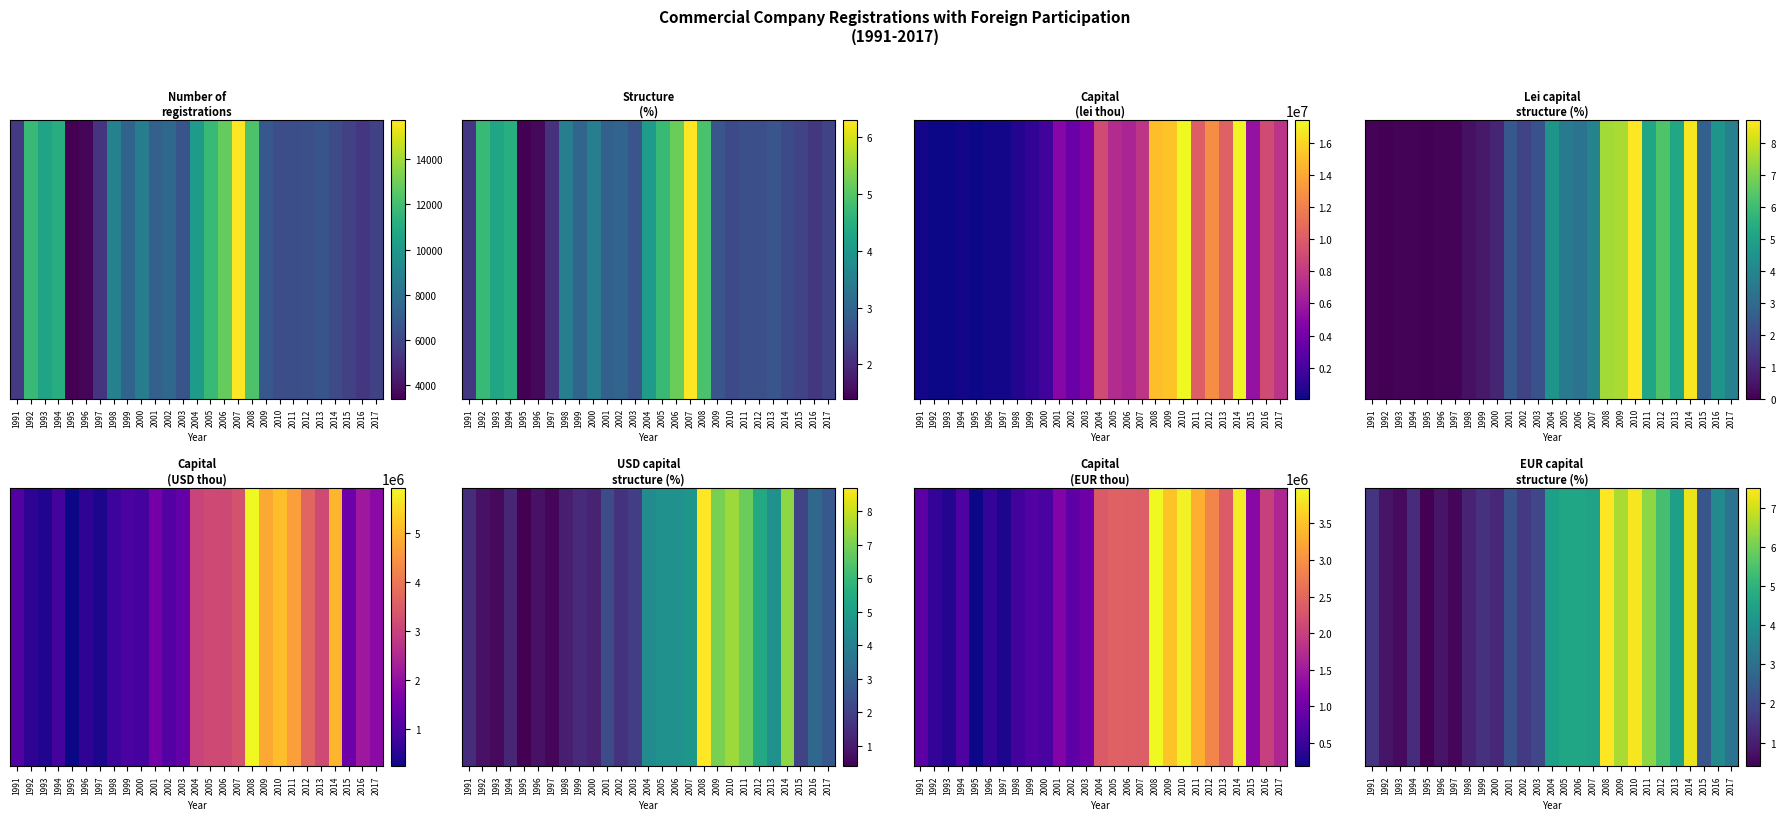

Reading left to right, extract all data points from this chart.

1991=1.5	1992=0.8	1993=0.6	1994=1.3	1995=0.4	1996=0.8	1997=0.5	1998=1.1	1999=1.4	2000=1.2	2001=2.2	2002=1.6	2003=1.9	2004=4.4	2005=4.6	2006=4.6	2007=4.5	2008=7.5	2009=6.6	2010=7.4	2011=6.3	2012=5.4	2013=4.4	2014=7.3	2015=2.3	2016=3.8	2017=3.1